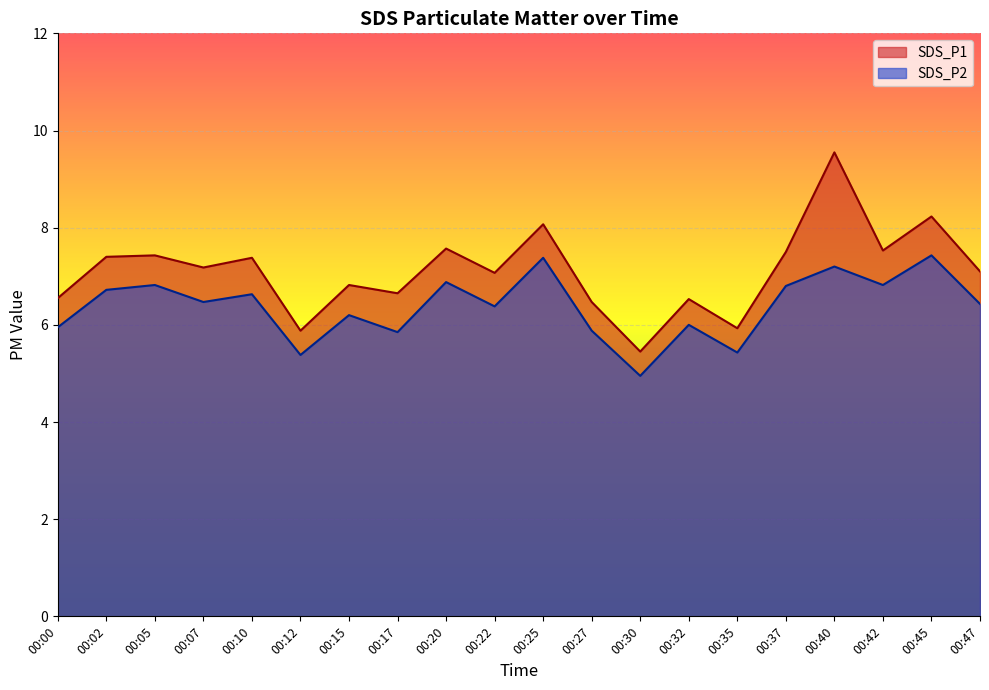

True or false: SDS_P1 and SDS_P2 intersect in this chart.

False